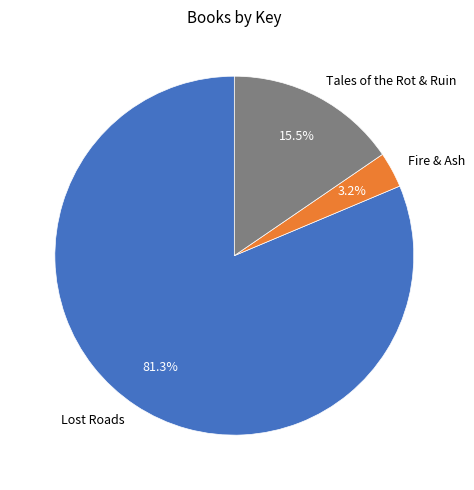

How much of the chart is everything except Lost Roads?

18.7%